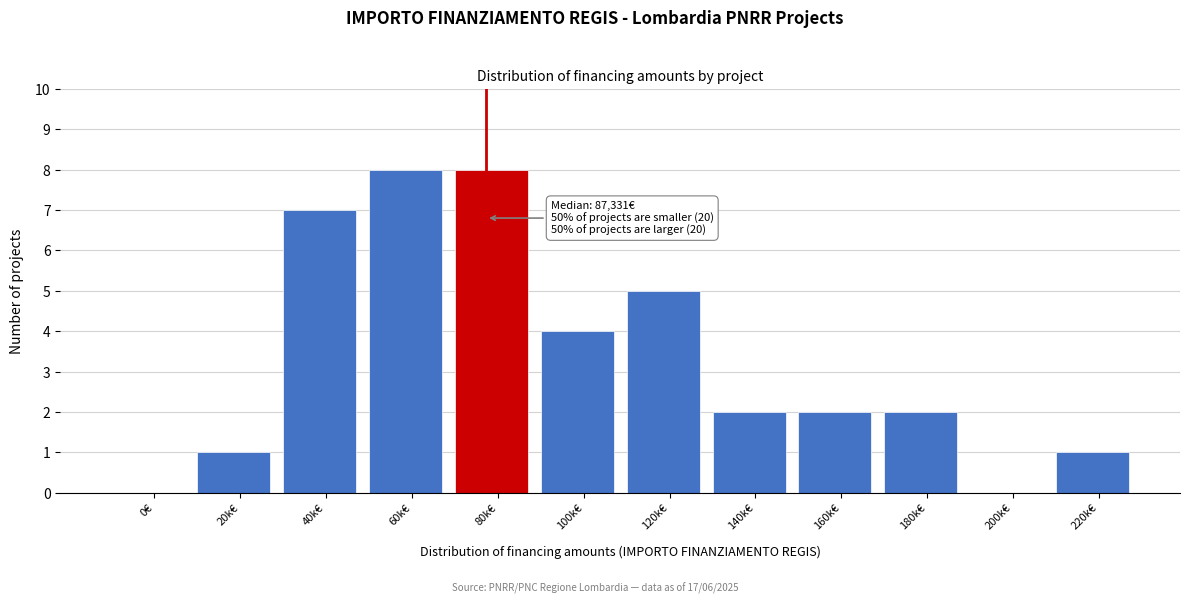

Reading left to right, list all the values displayed in this chart.

0€=0	20k€=1	40k€=7	60k€=8	80k€=8	100k€=4	120k€=5	140k€=2	160k€=2	180k€=2	200k€=0	220k€=1